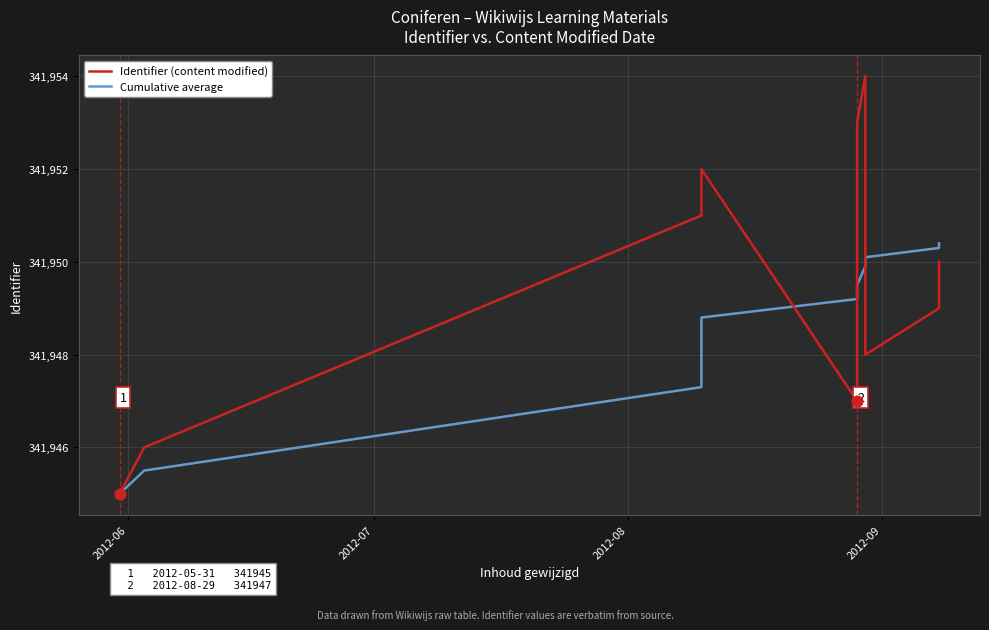

Which series reaches the maximum Y coordinate?

Identifier (content modified)